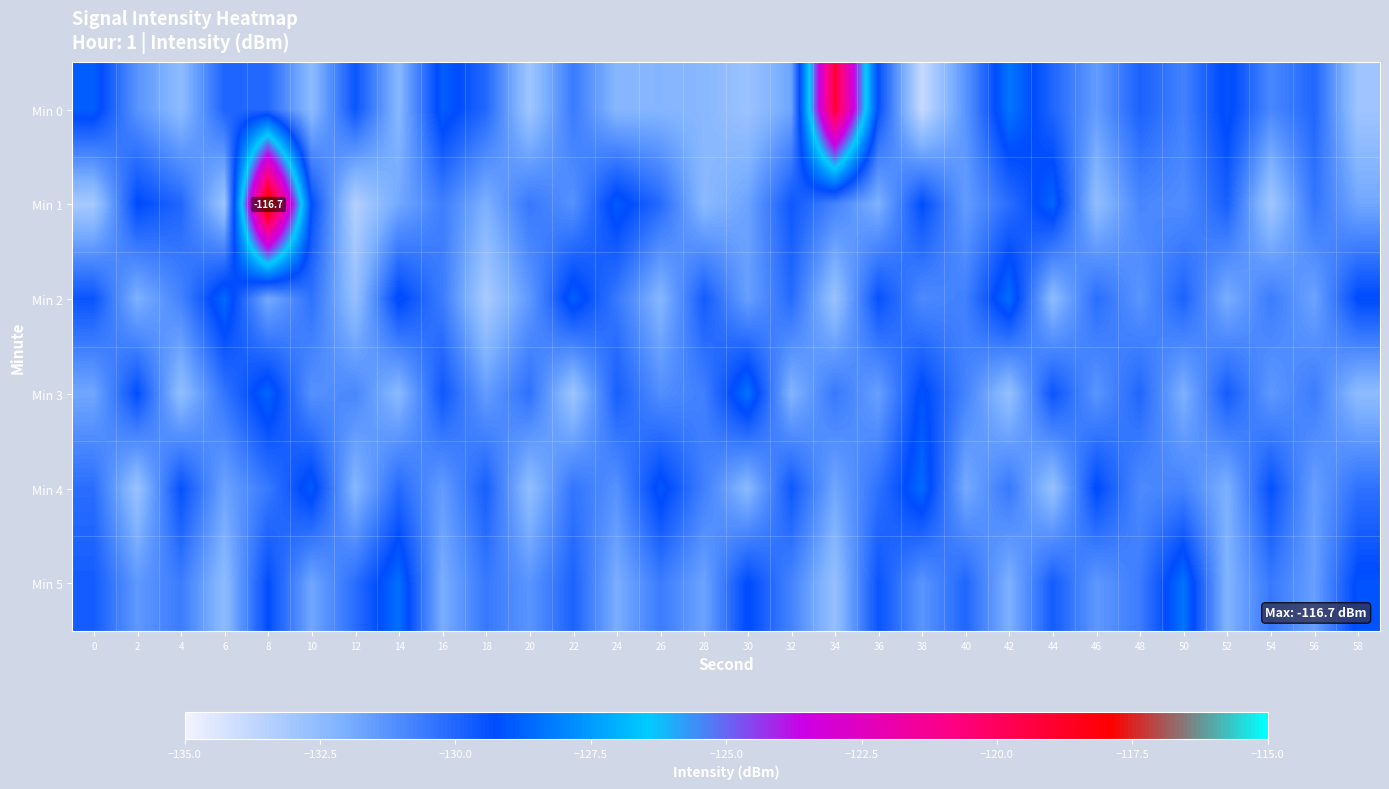

Rank the categories by Min 1 value from highest to lowest.

8, 44, 24, 2, 38, 10, 32, 52, 4, 26, 42, 56, 20, 16, 34, 48, 50, 22, 40, 30, 58, 14, 18, 36, 28, 46, 6, 54, 0, 12